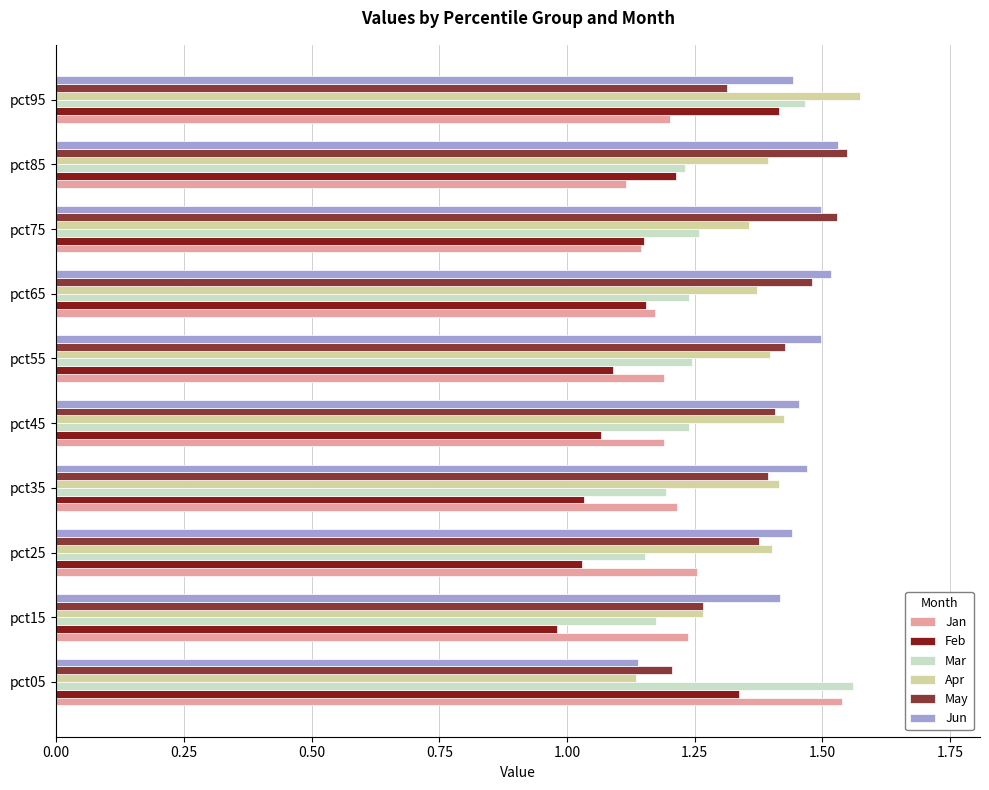

Which category has the lowest value across all series?

pct15